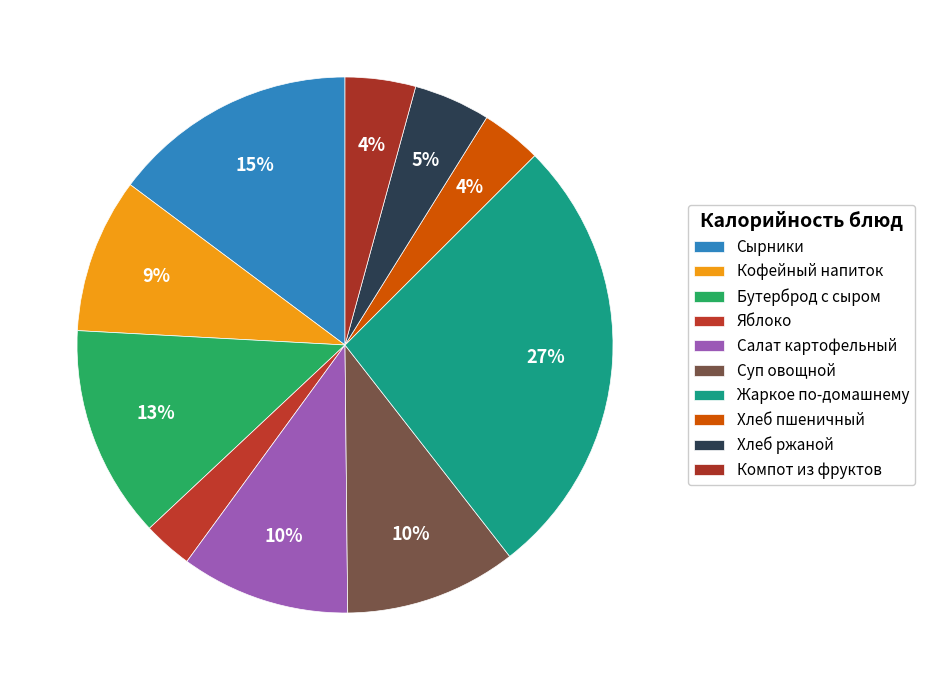

To the nearest percent, what portion does Сырники represent?

15%